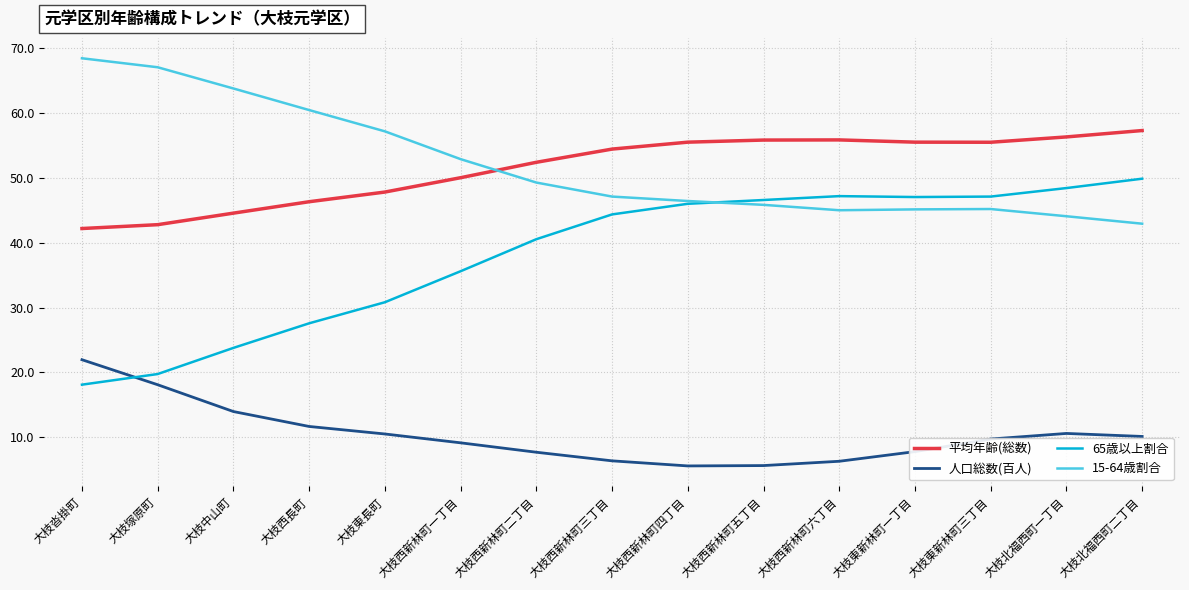

Is the value of 人口総数(百人) at 大枝沓掛町 greater than the value of 65歳以上割合 at 大枝西新林町四丁目?

No